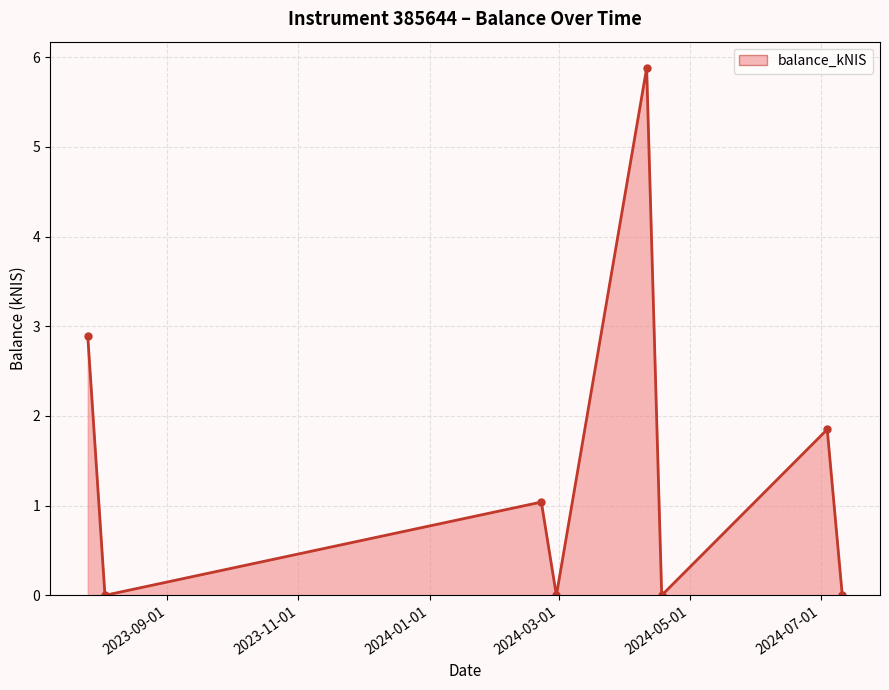

What is the value of the 1st point from the left?

2.9